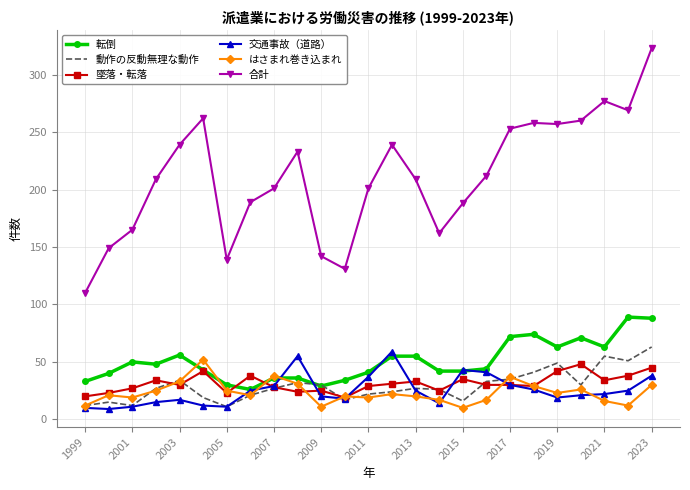

Which series has the largest range (max minus min)?

合計